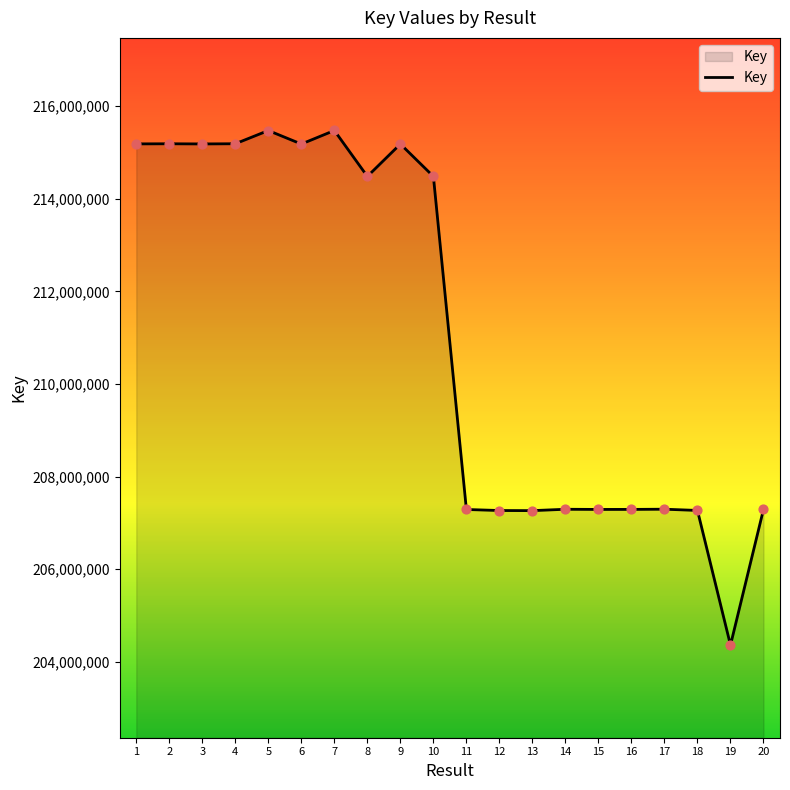

What is the change in value from 1 to 11?

-7895981